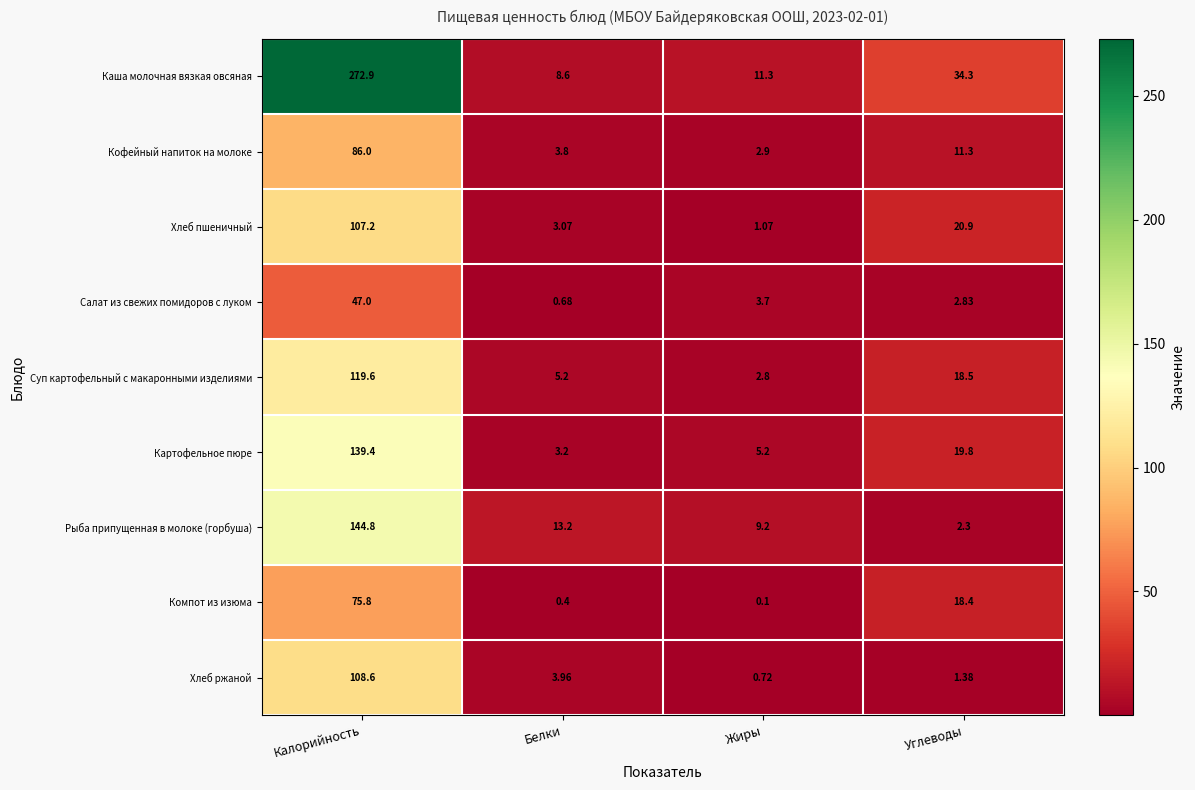

Which category has the highest value in the Компот из изюма series?

Калорийность